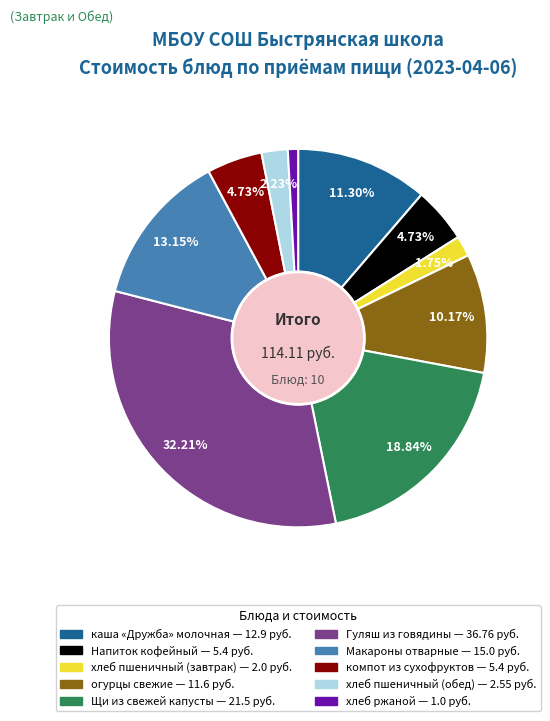

True or false: Щи из свежей капусты accounts for 25% of the total.

False